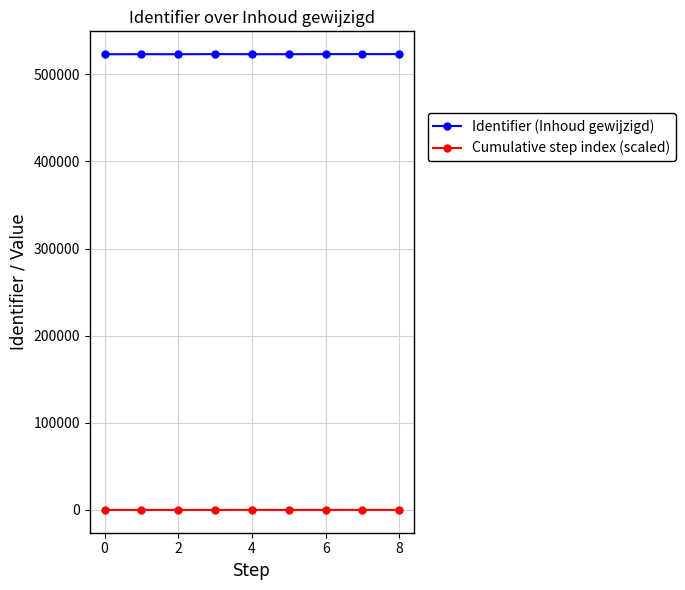

At how many categories does at least one series exceed 402043?

9